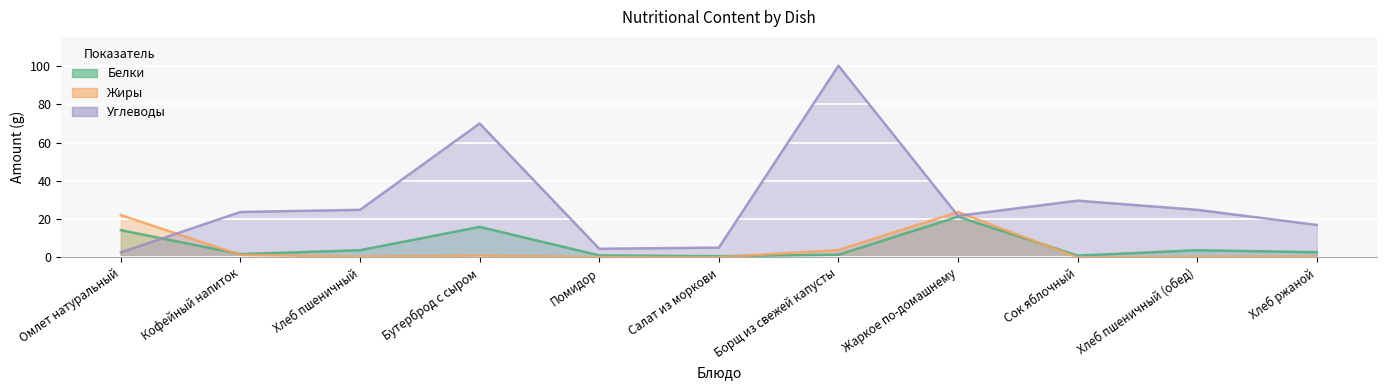

Which category has the highest value in the Белки series?

Жаркое по-домашнему